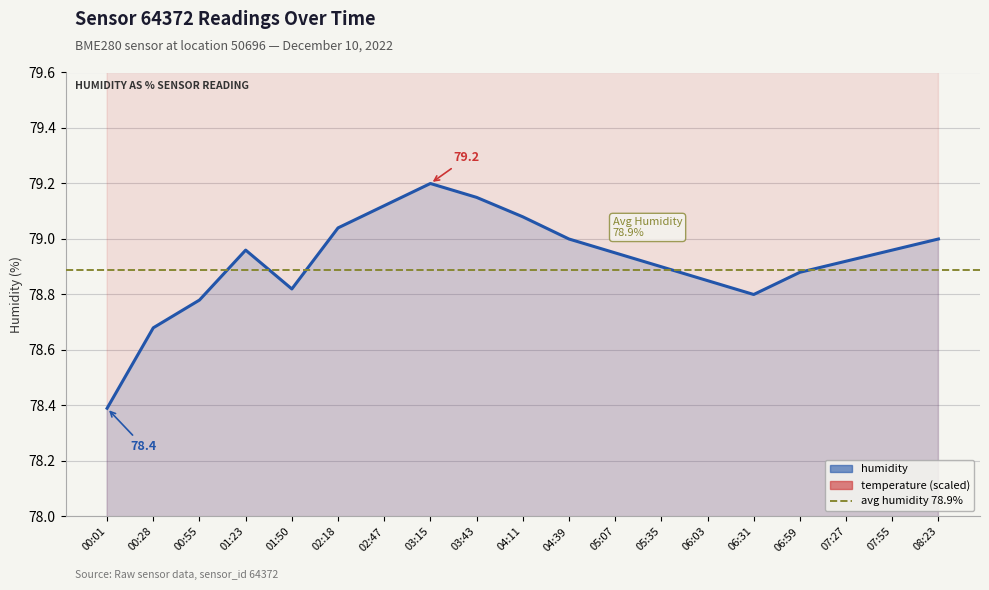

What is the maximum value for temperature (scaled)?

528.0